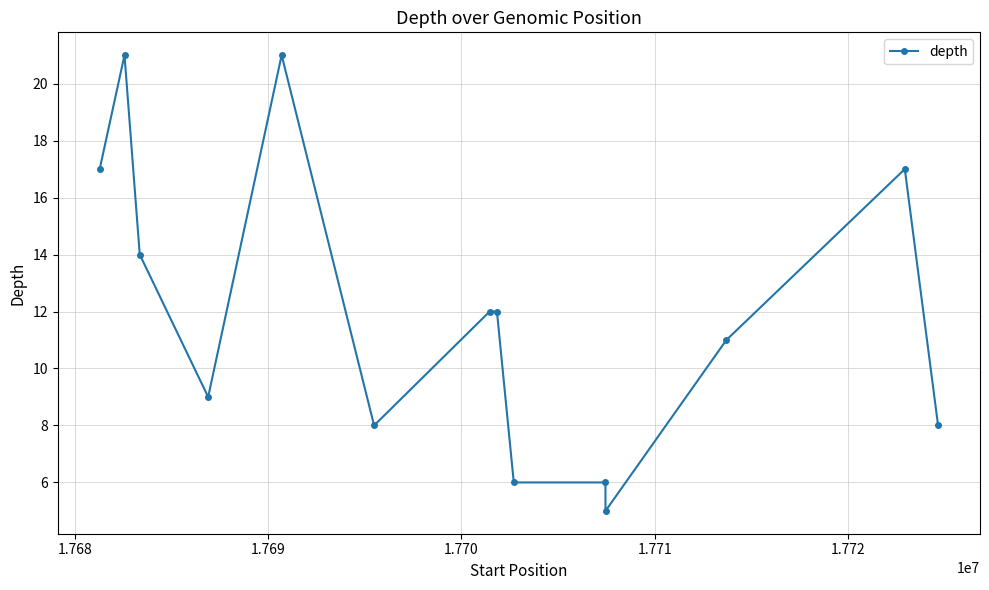

What is the average value?

12